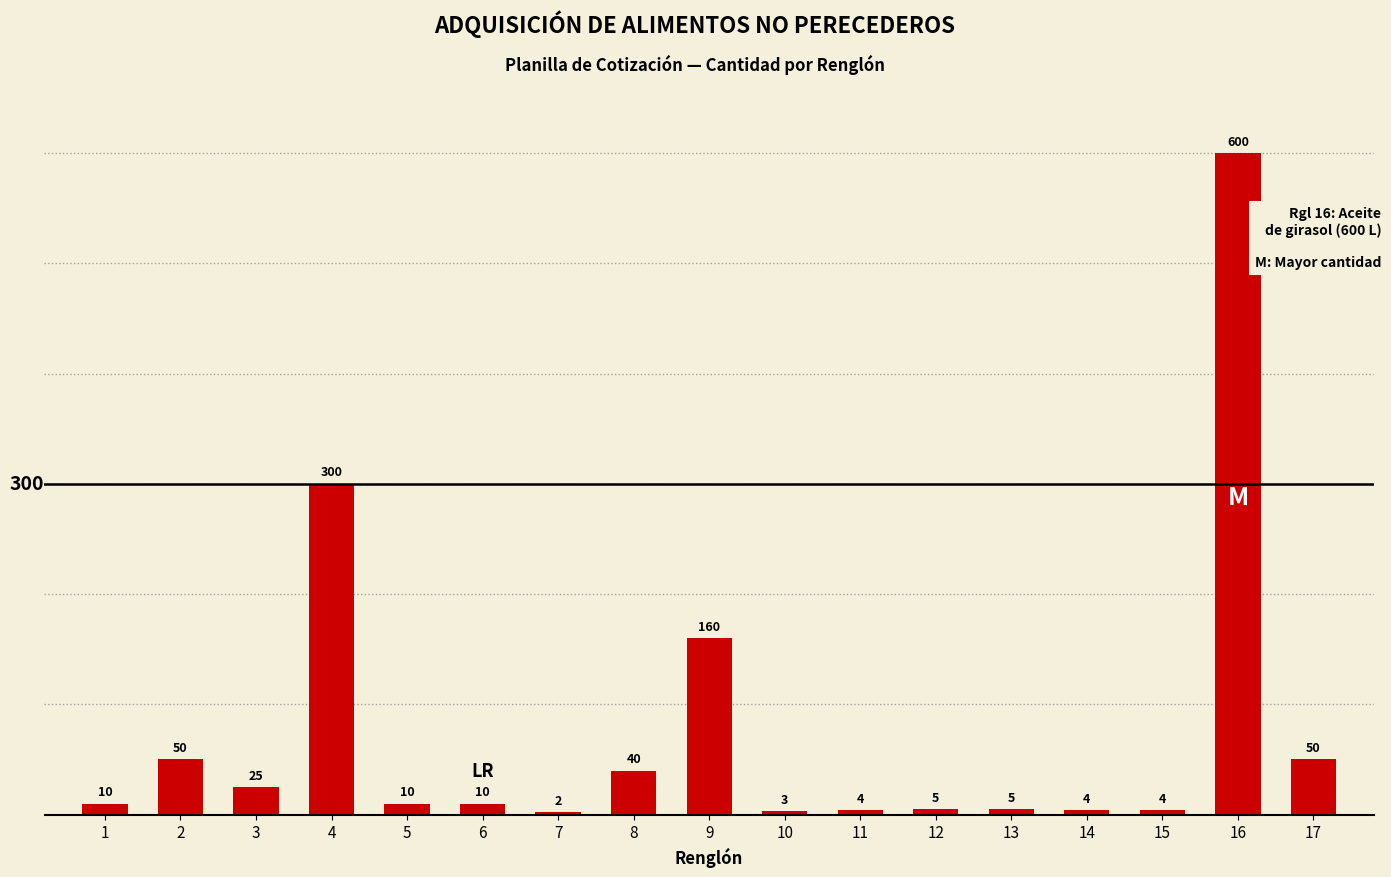

Reading right to left, list all the values displayed in this chart.

50	600	4	4	5	5	4	3	160	40	2	10	10	300	25	50	10